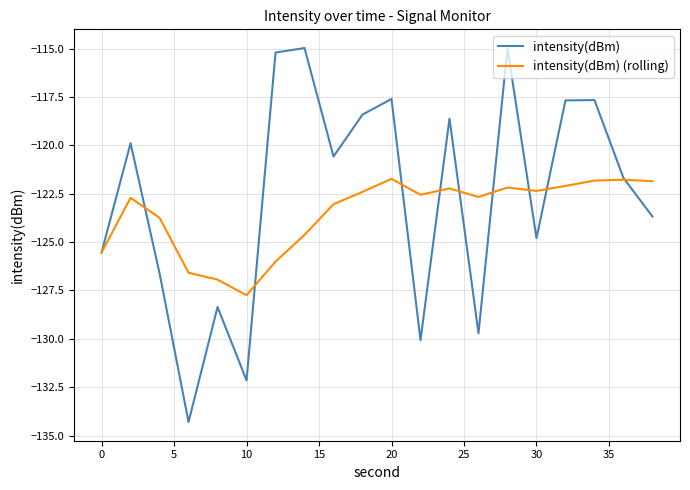

True or false: intensity(dBm) (rolling) and intensity(dBm) intersect in this chart.

True